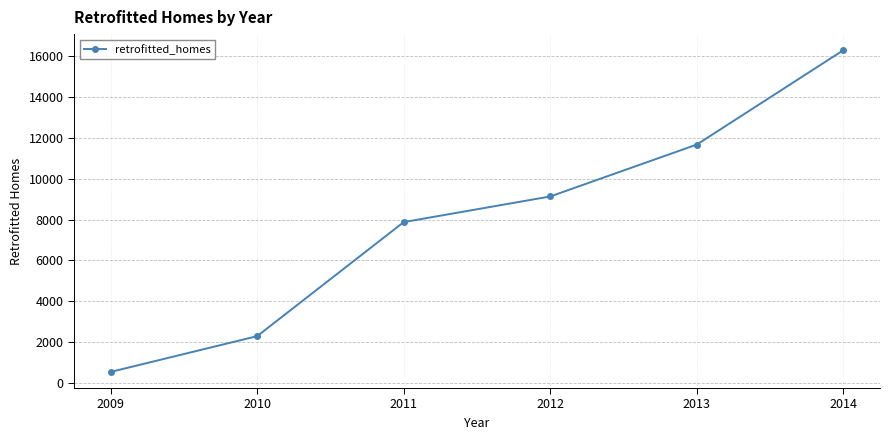

What is the change in value from 2010 to 2012?

+6831